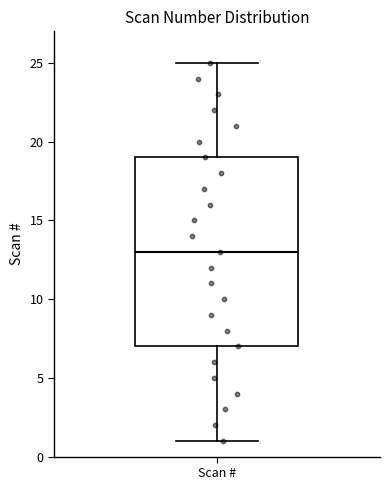

Where is the upper edge of the box for Scan # on the y-axis? The values are not printed on the chart, so give them approximately, as read against the axis.

19